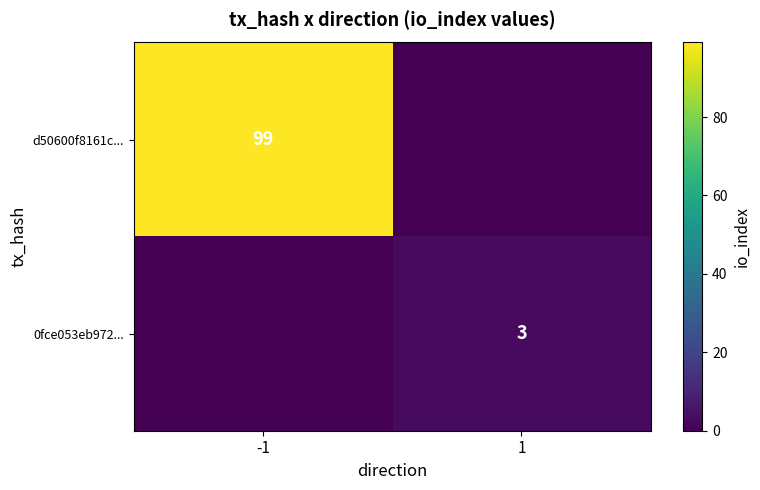

Count the number of data series in this chart.

2